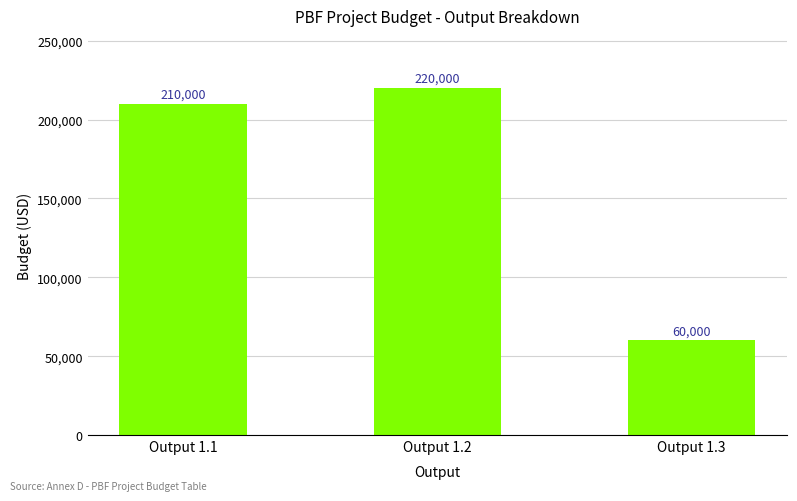

Where is the data nearest to the value 140000?

Output 1.1